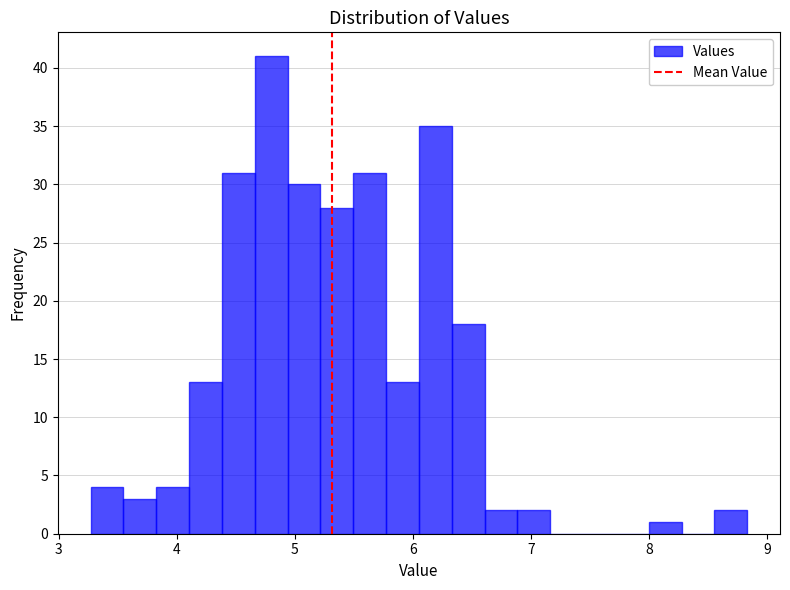

Read against the x-axis, roughly where is the centre of the tallest bar?

4.8